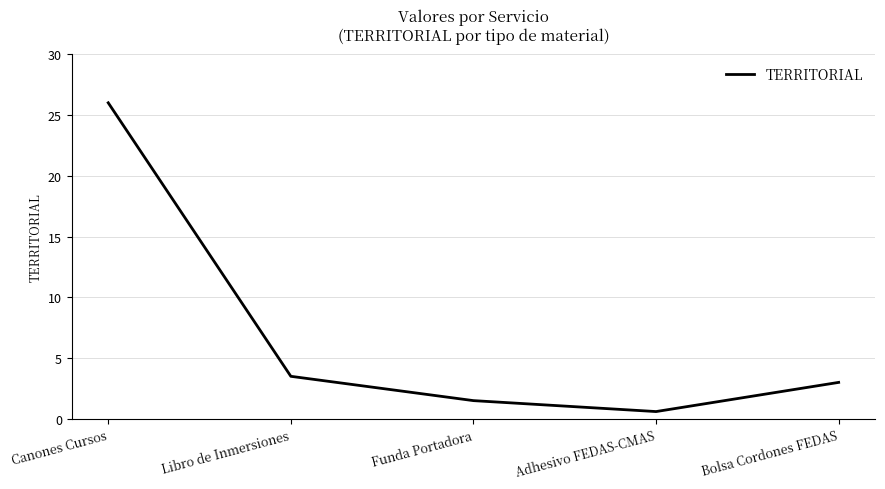

What is the maximum value shown in the chart?

26.0